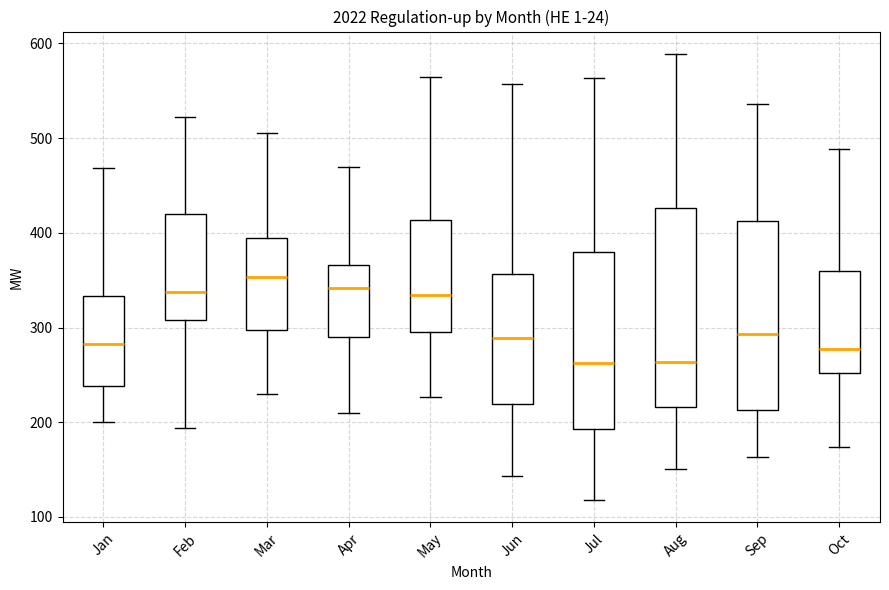

Reading left to right, read every box against the y-axis: the position of its median line, the range the box covers, and the ends of its whiskers. The values are not printed on the chart, so give them approximately, as read against the axis.

Jan: median 280, box 240 to 330, whiskers 200 to 470
Feb: median 340, box 310 to 420, whiskers 190 to 520
Mar: median 350, box 300 to 390, whiskers 230 to 510
Apr: median 340, box 290 to 370, whiskers 210 to 470
May: median 330, box 300 to 410, whiskers 230 to 570
Jun: median 290, box 220 to 360, whiskers 140 to 560
Jul: median 260, box 190 to 380, whiskers 120 to 560
Aug: median 260, box 220 to 430, whiskers 150 to 590
Sep: median 290, box 210 to 410, whiskers 160 to 540
Oct: median 280, box 250 to 360, whiskers 170 to 490